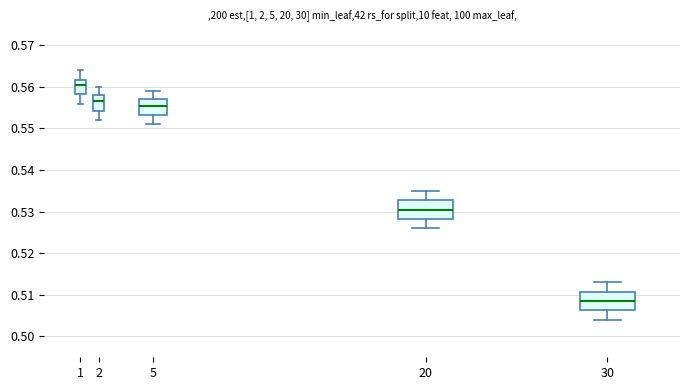

Where does the median line of the box at x = 30 sit on the y-axis? The values are not printed on the chart, so give them approximately, as read against the axis.

0.509